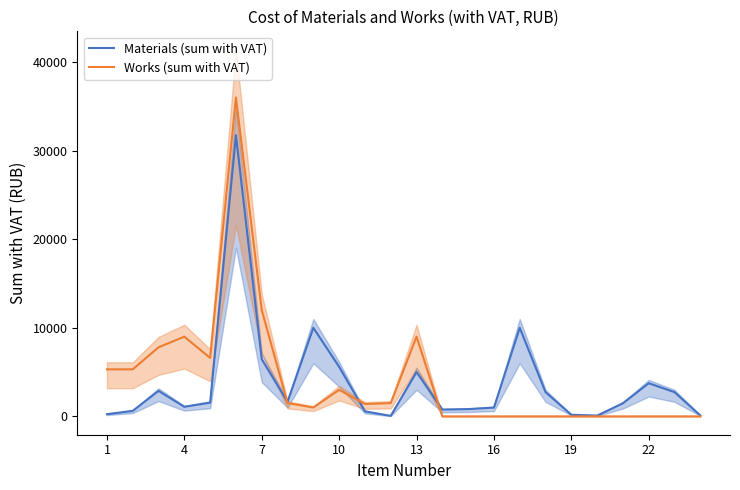

What is the difference between the maximum and minimum values in the Works (sum with VAT) series?

36000.0